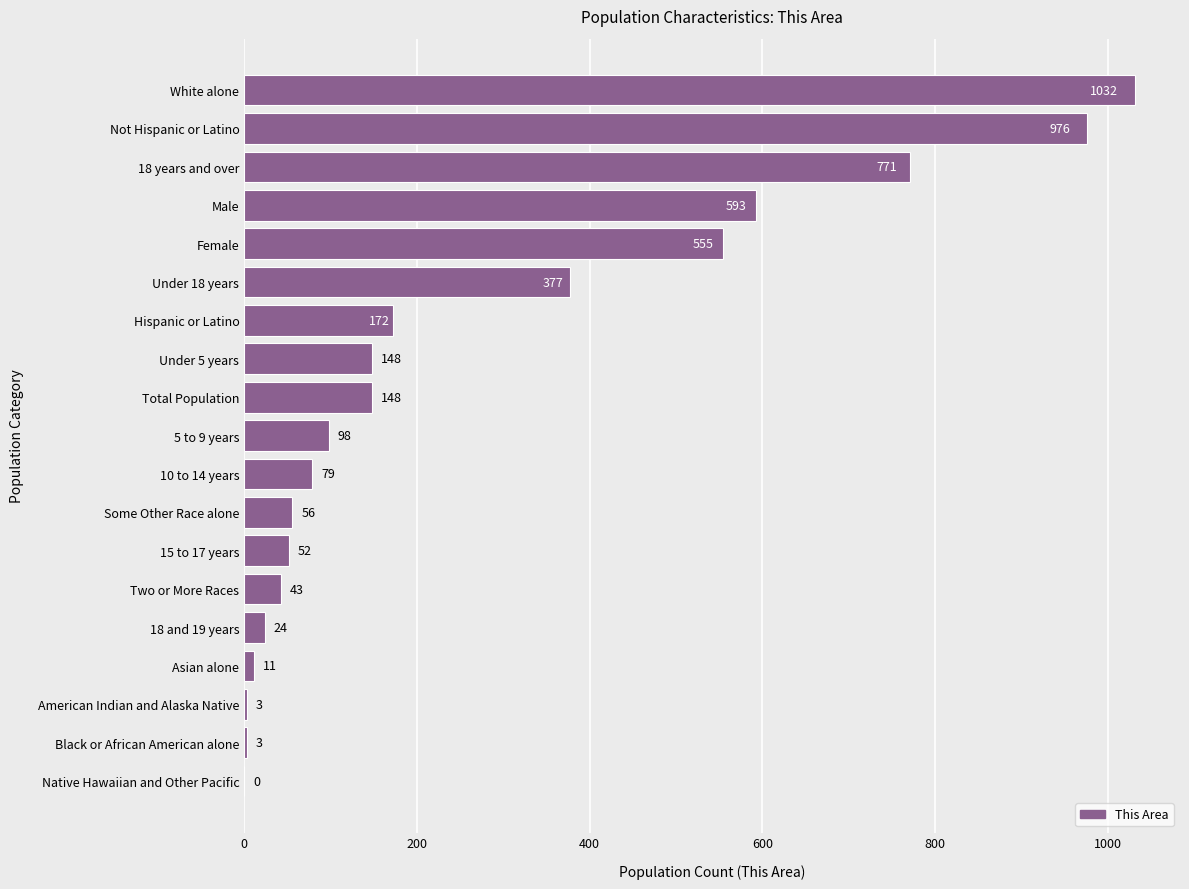

What is the greatest value displayed?

1032